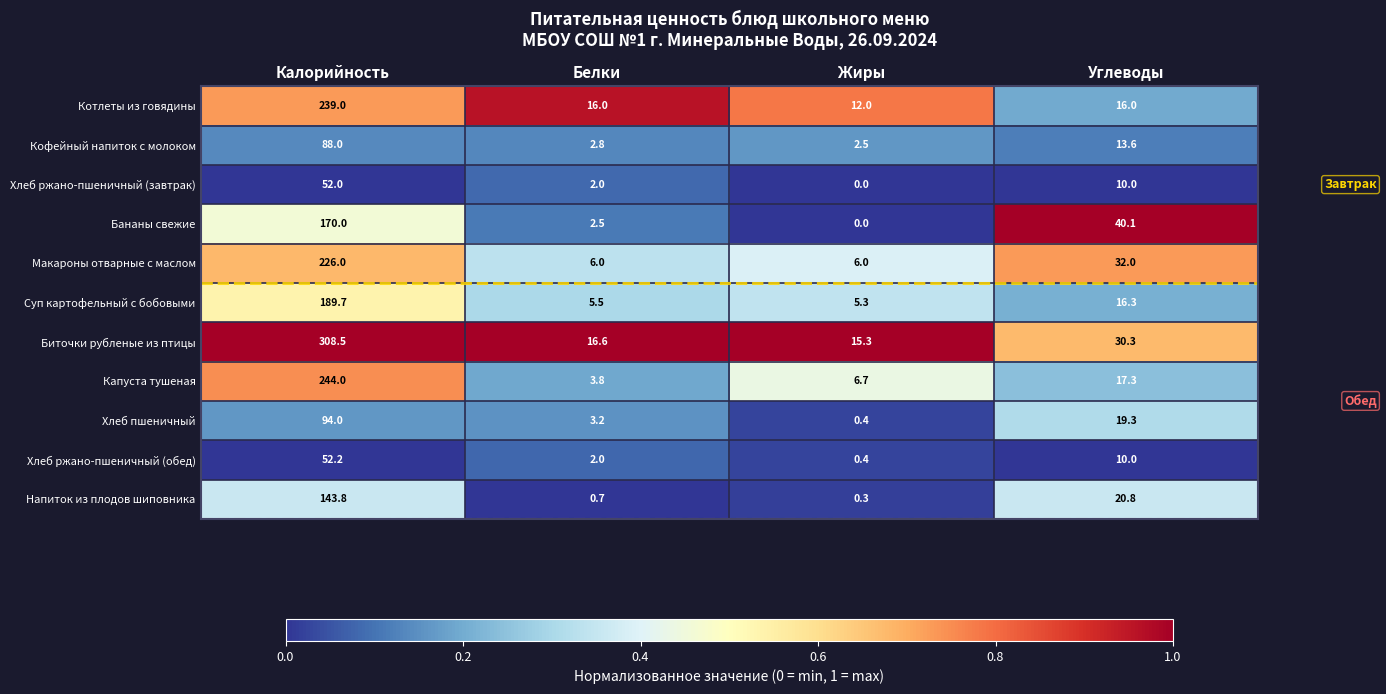

The value of Макароны отварные с маслом at Жиры is 2.5. True or false?

False